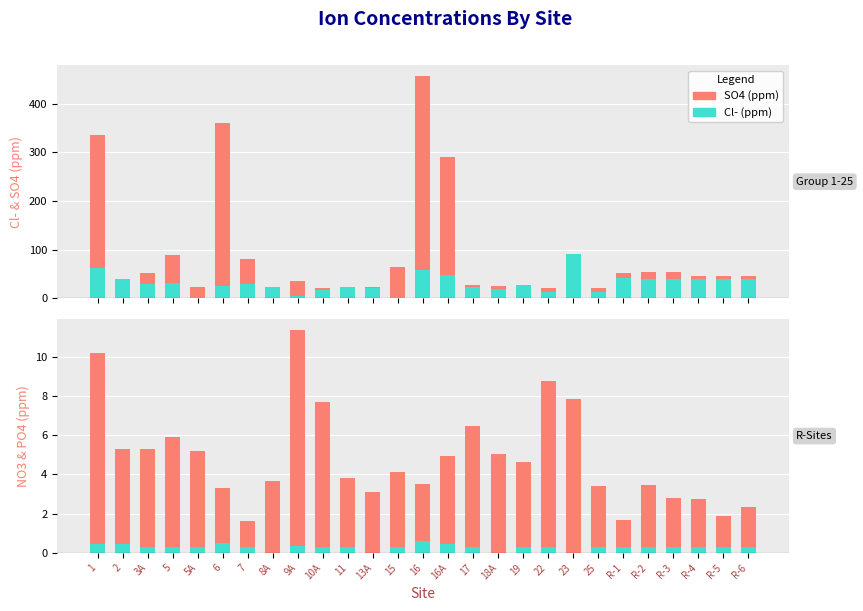

What position from the right is 25?

7